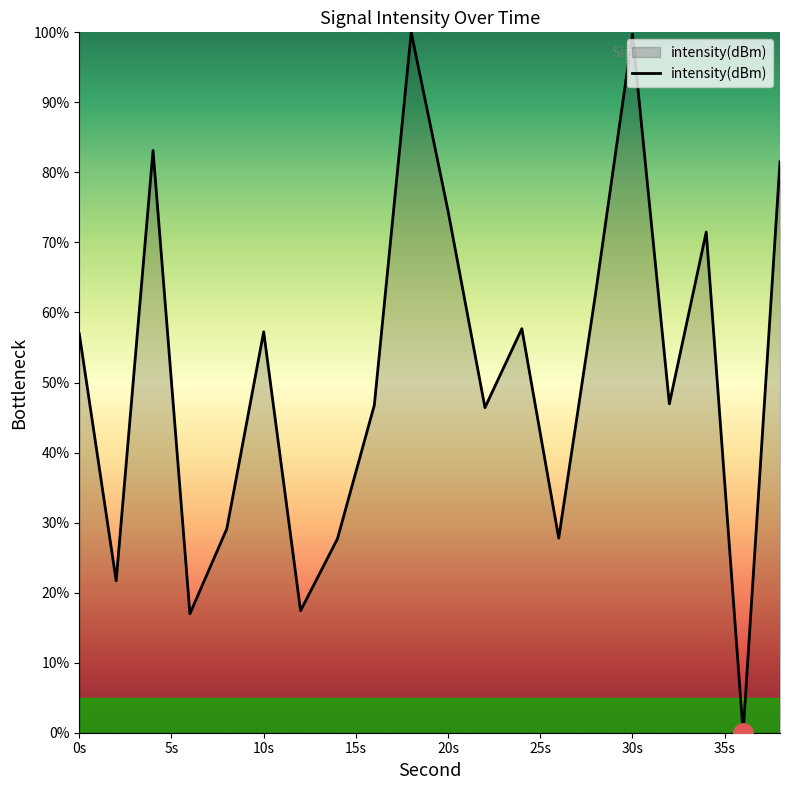

What is the maximum value shown in the chart?

100.0